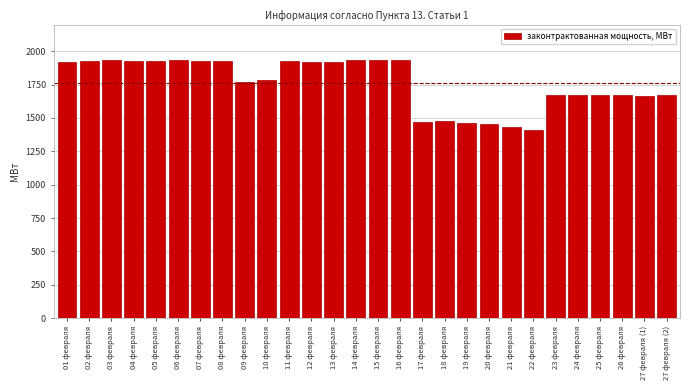

What is the label of the 4th bar from the right?

25 февраля